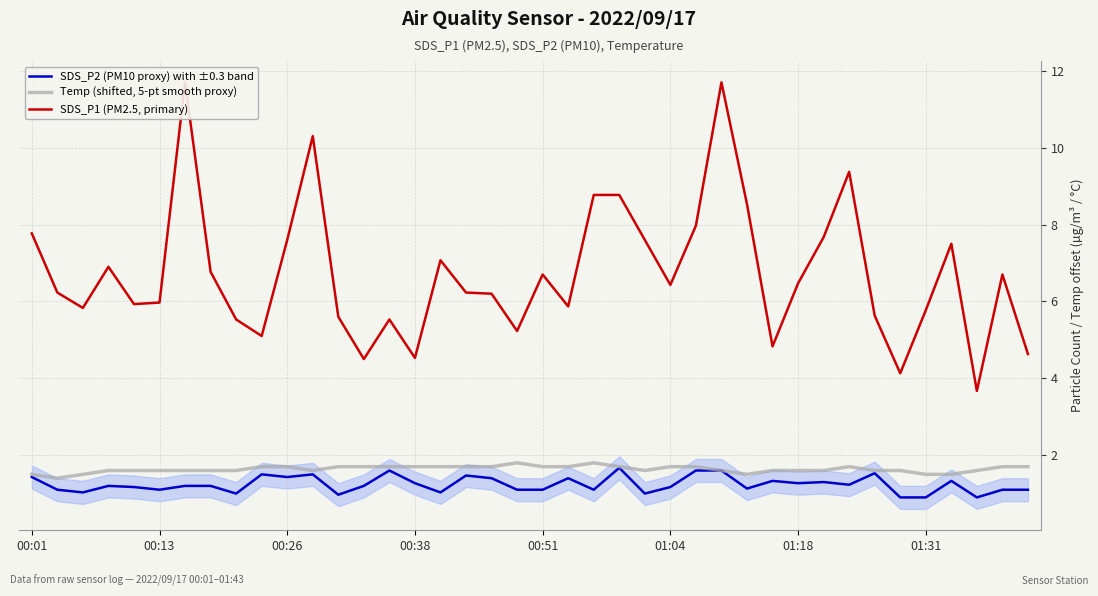

How many series are shown in this chart?

3